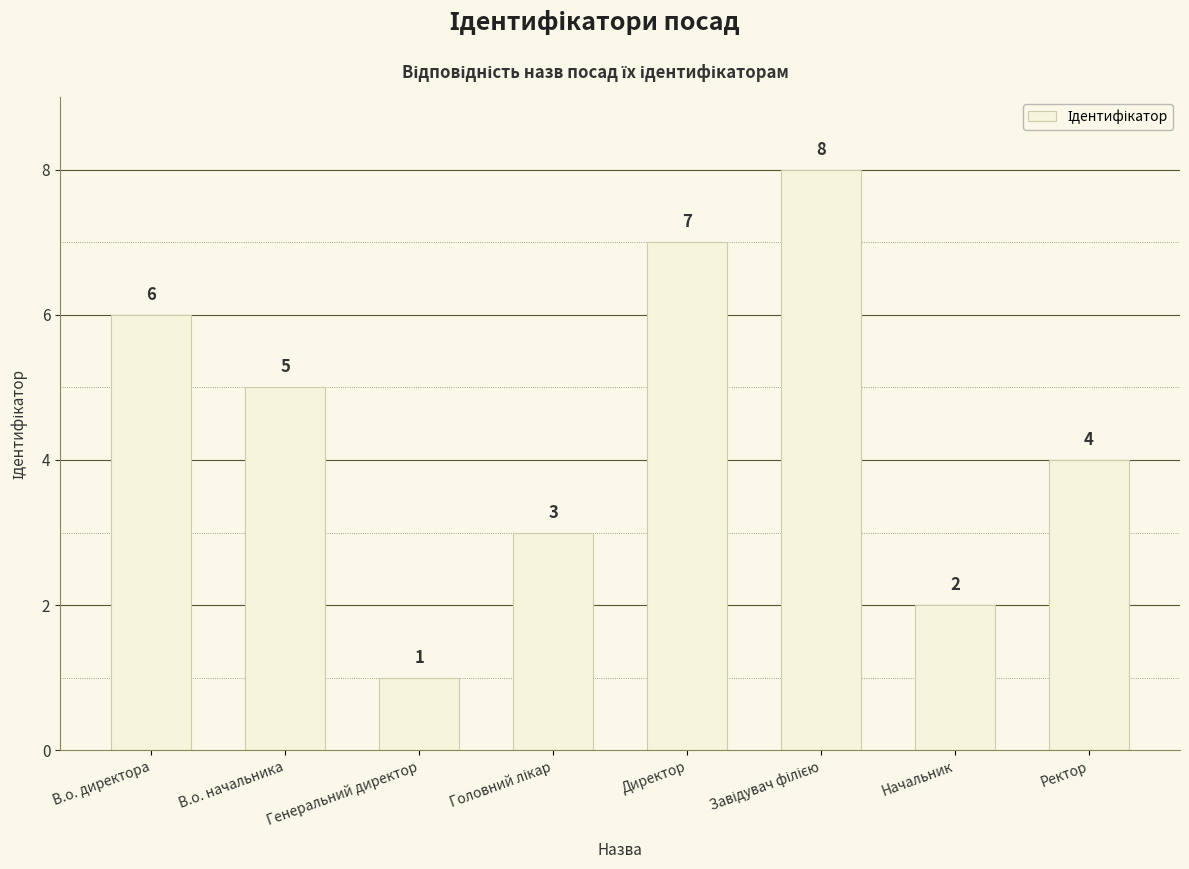

What is the difference between the maximum and second lowest values?

6